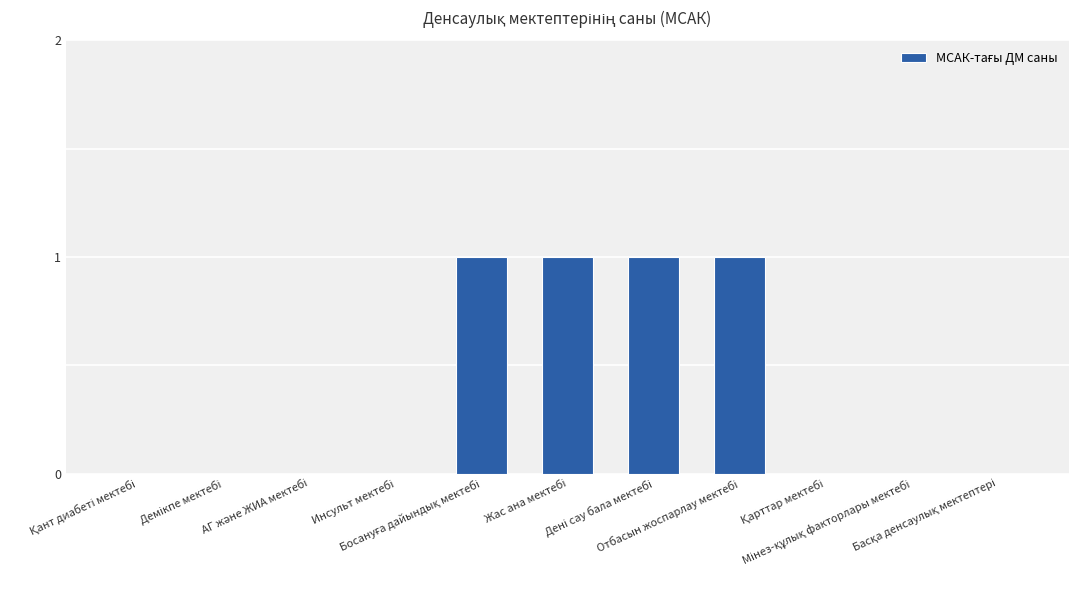

Are the bars grouped side by side (vs. stacked)?

No